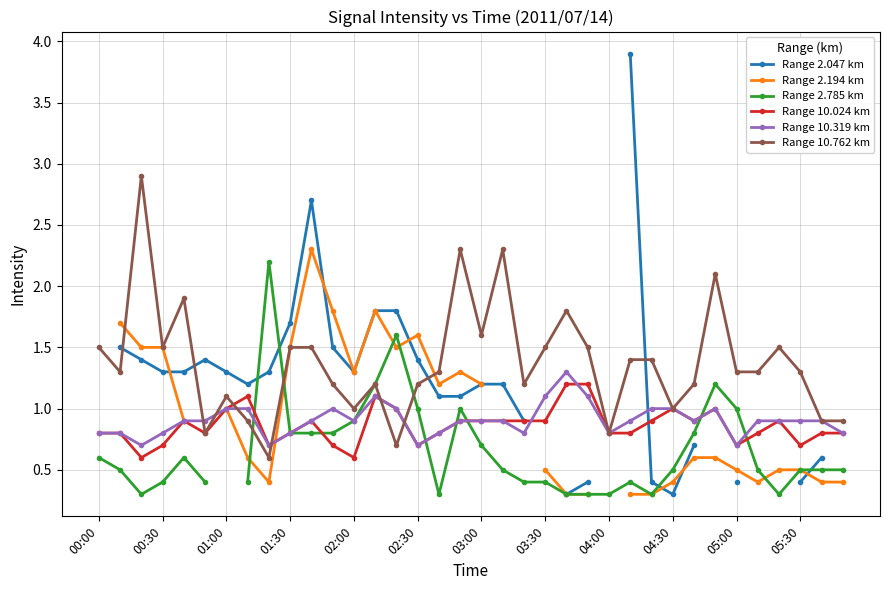

What is the sum of all Range 10.319 km values?

32.5